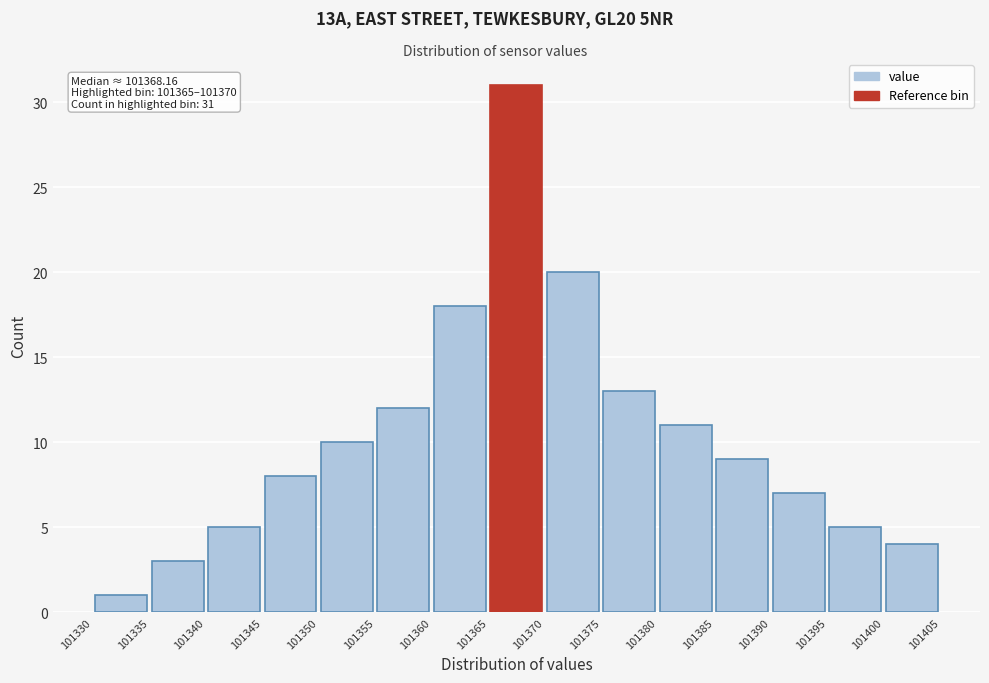

Over which range of the x-axis is the bar tallest?

101365 to 101370